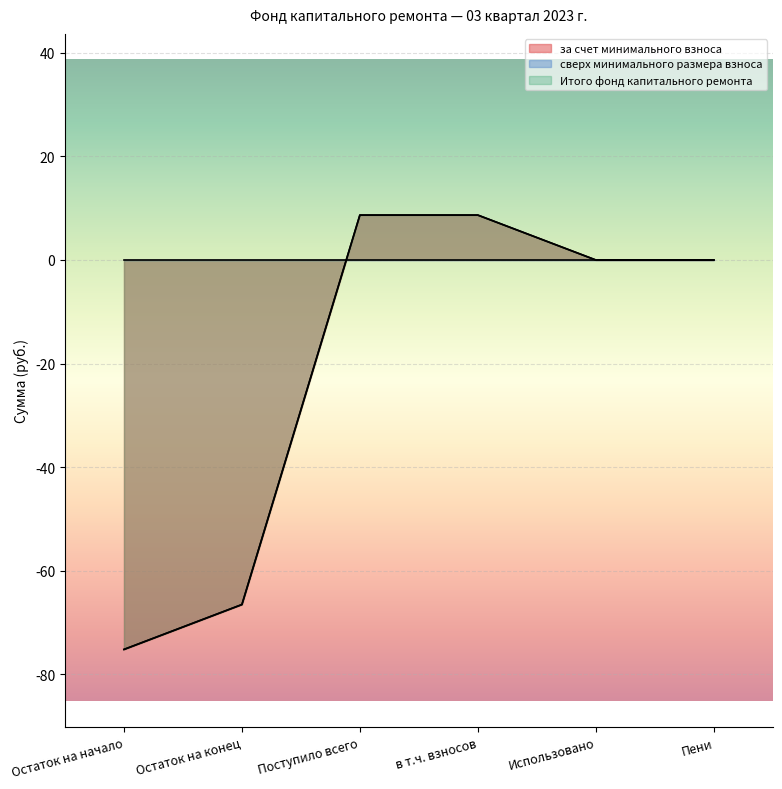

What is the average value of the Итого фонд капитального ремонта series?

-20.7